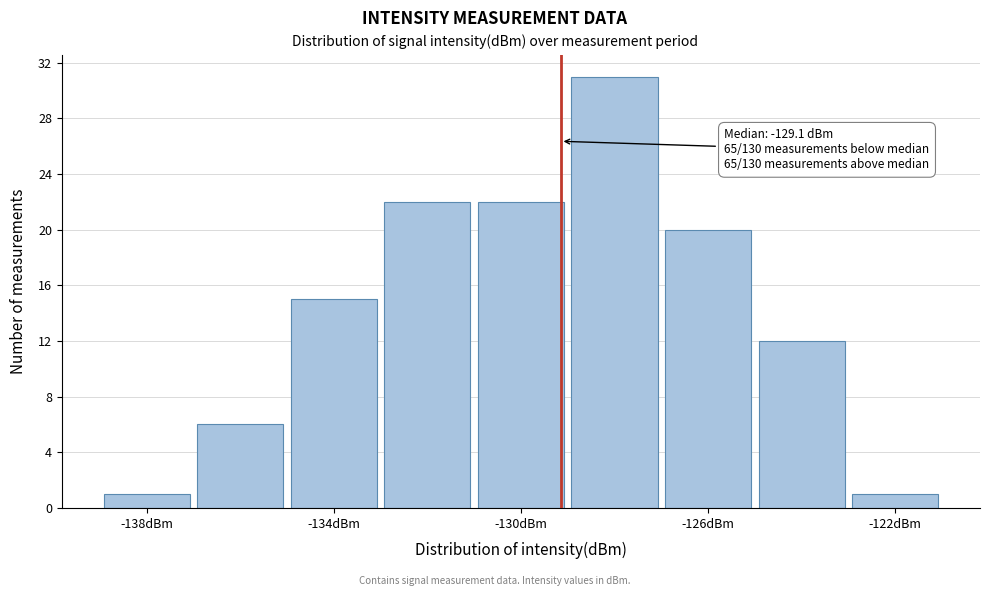

Which range on the x-axis has the tallest bar?

-129 to -127